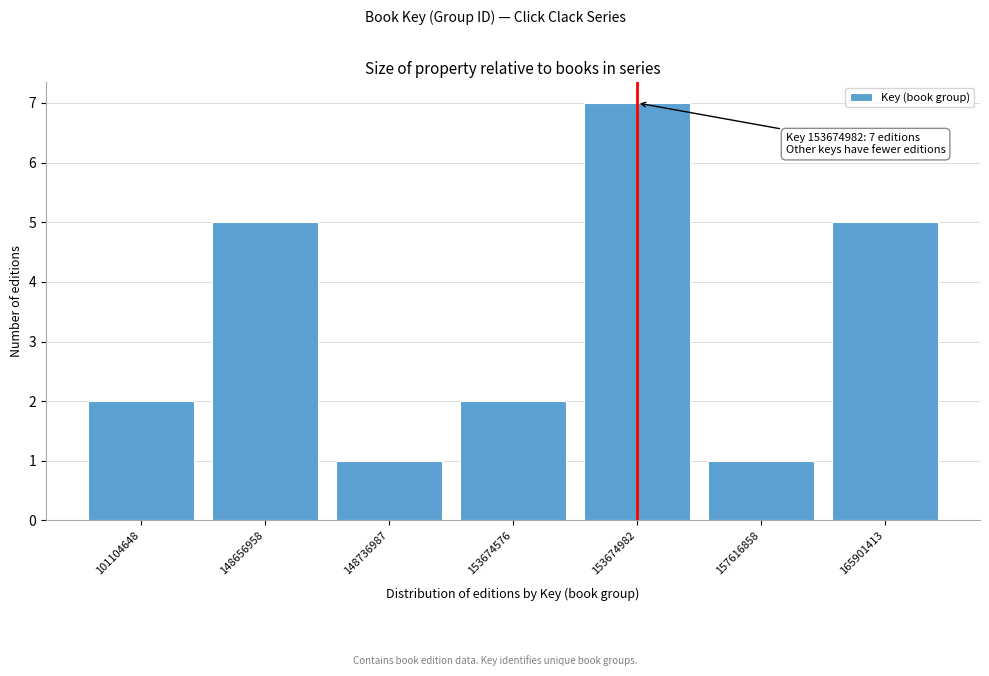

Reading left to right, transcribe all the data shown in this chart.

2	5	1	2	7	1	5